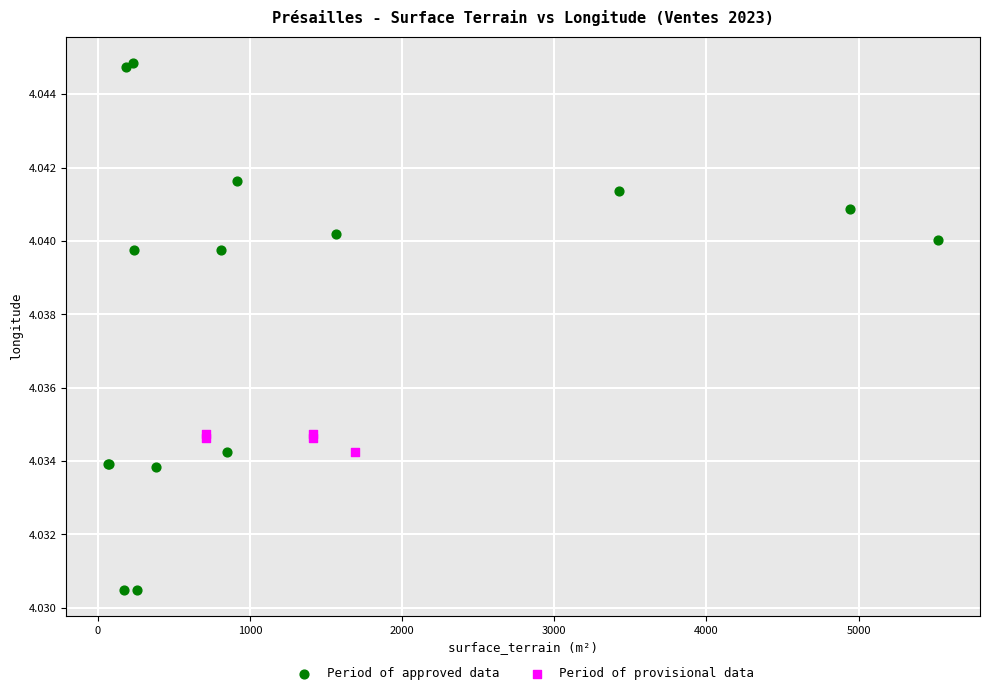

Which series has the largest Y range (max minus min)?

Period of approved data